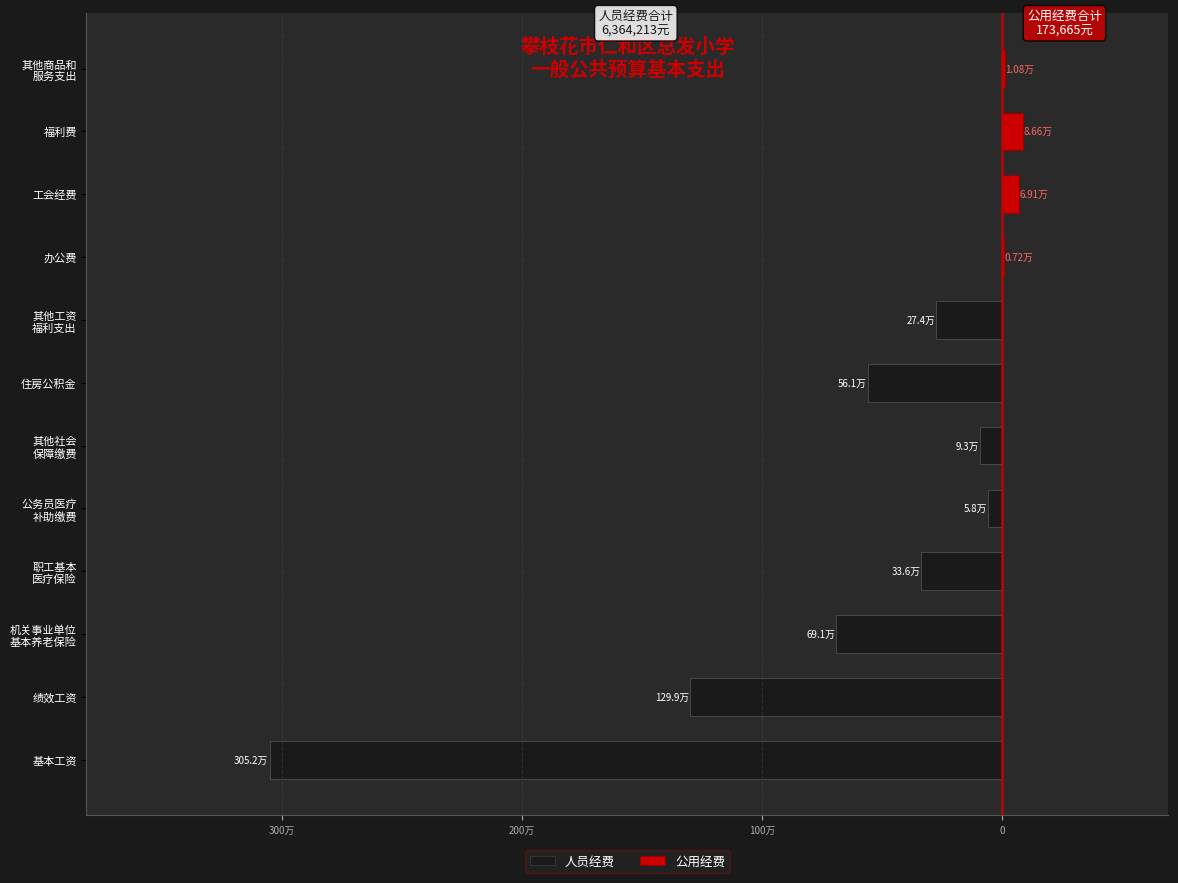

What is the spread (max minus min) of values at 其他工资 福利支出?

273600.0